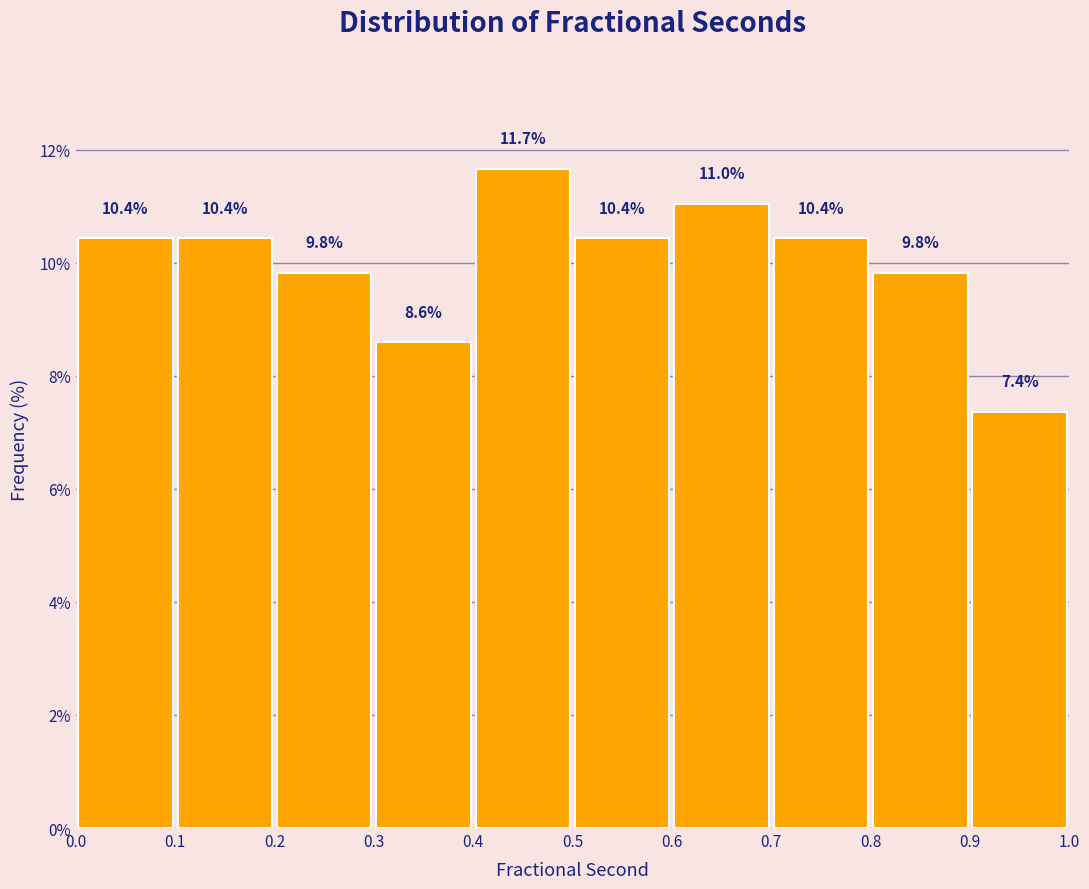

How tall is the bar that spans 0.3 to 0.4 on the x-axis?

8.6